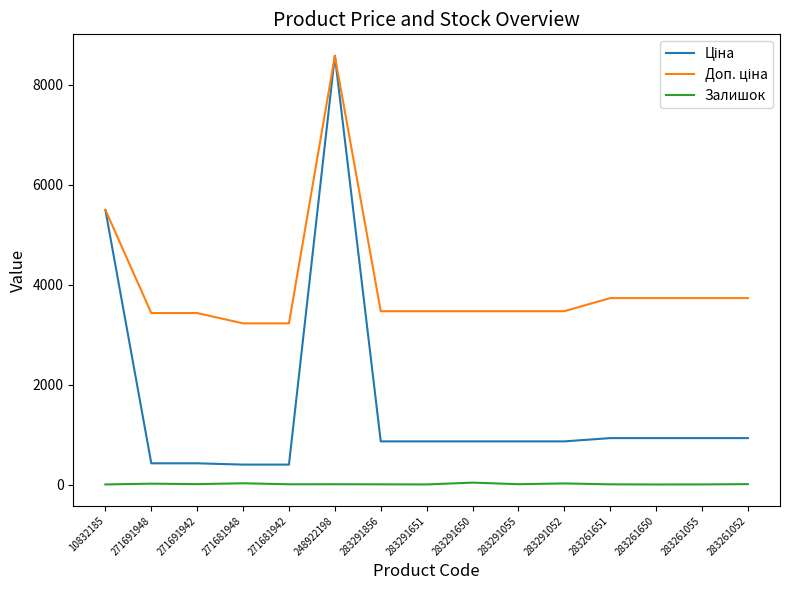

What is the greatest value displayed?

8581.1